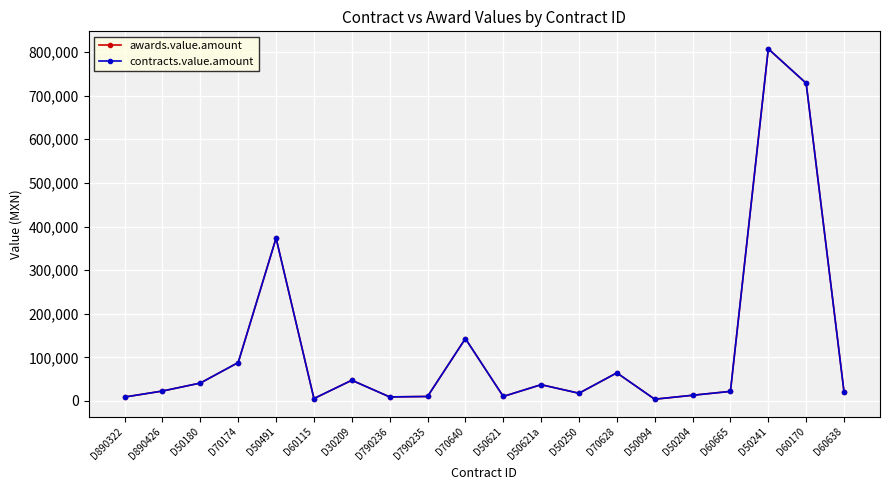

At which category does awards.value.amount reach its first local valley?

D60115